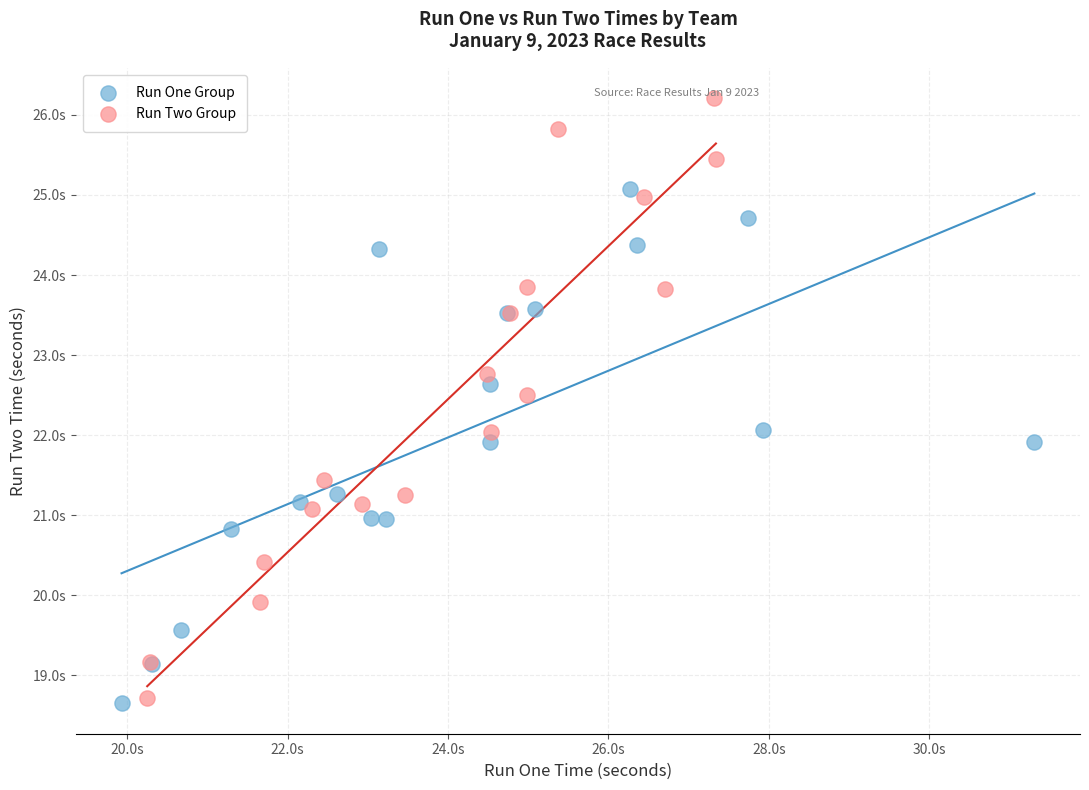

What are all the series names shown in the legend?

Run One Group, Run Two Group